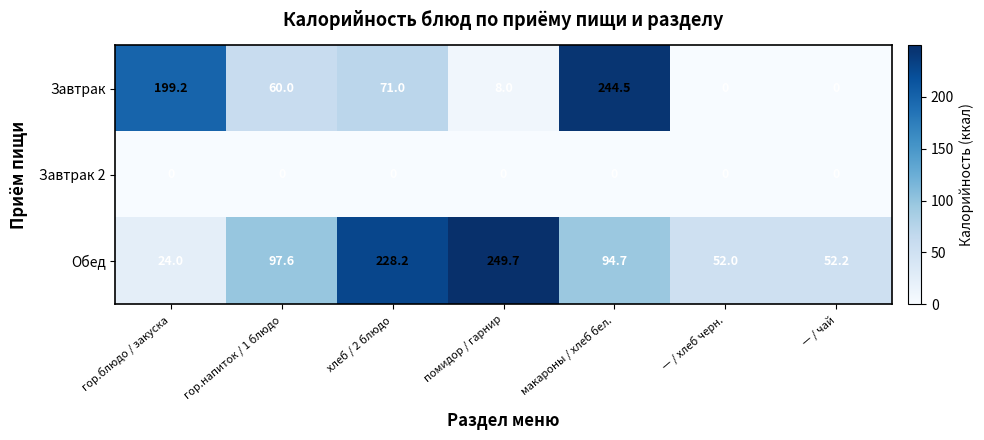

Reading left to right, list all the values displayed in this chart.

Завтрак: 199.2	60.0	71.0	8.0	244.5	0.0	0.0
Завтрак 2: 0.0	0.0	0.0	0.0	0.0	0.0	0.0
Обед: 24.0	97.6	228.2	249.7	94.7	52.0	52.2